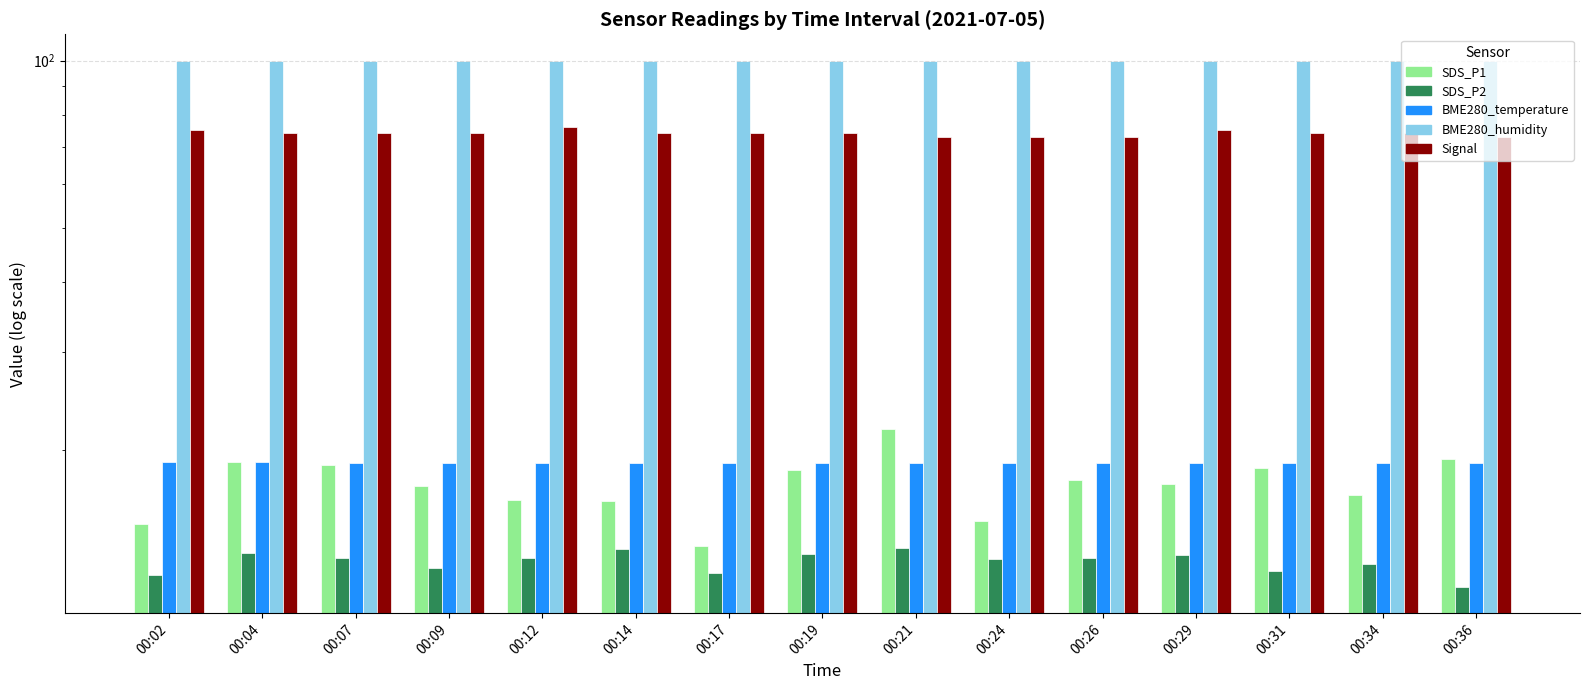

At how many categories does at least one series exceed 70?

15